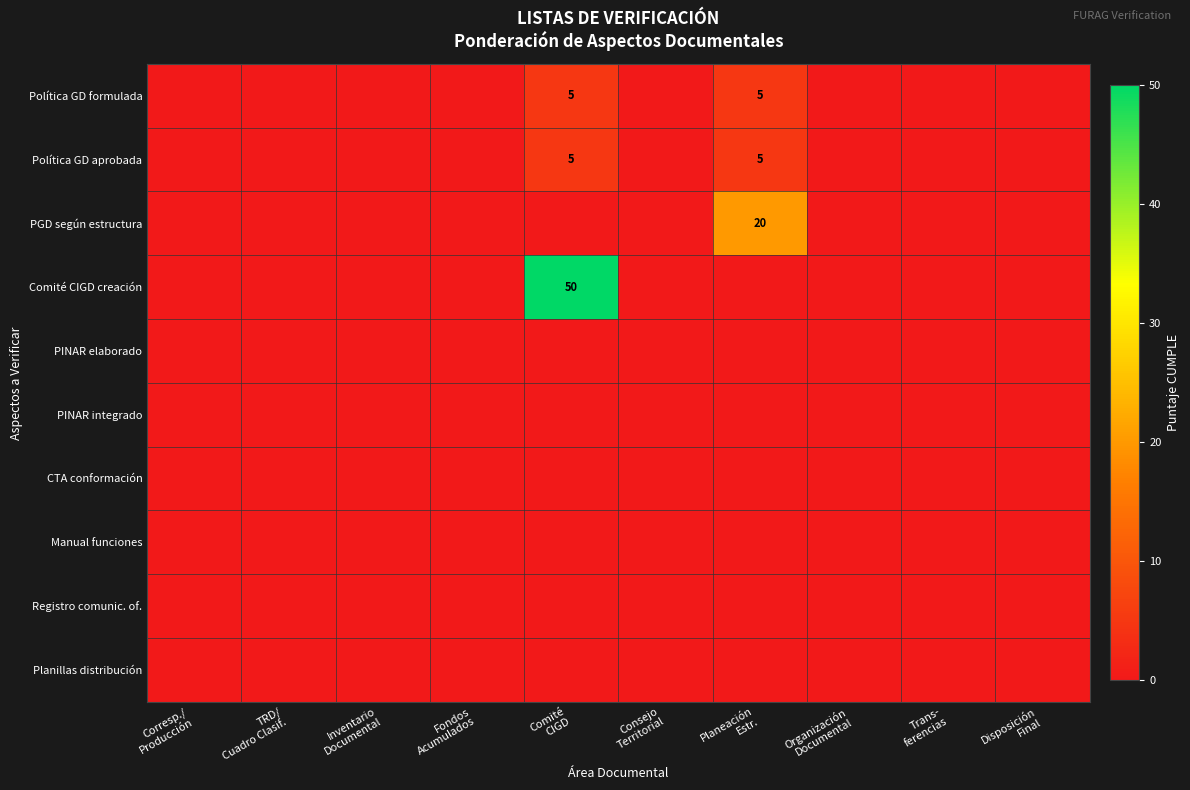

List the labels in order of PGD según estructura value, largest first.

Planeación Estr., Corresp./ Producción, TRD/ Cuadro Clasif., Inventario Documental, Fondos Acumulados, Comité CIGD, Consejo Territorial, Organización Documental, Trans- ferencias, Disposición Final